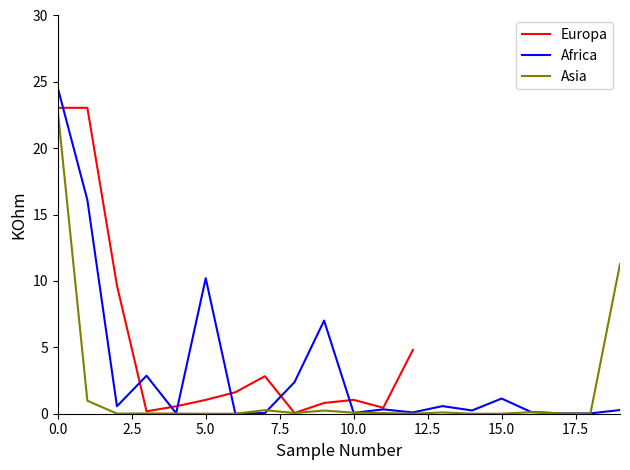

The Europa series shows 0.7 at 11. True or false?

False